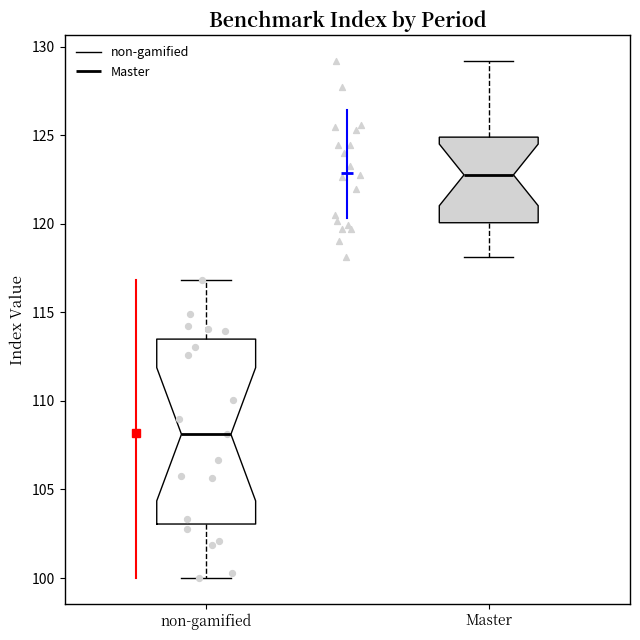

Reading left to right, transcribe this box plot: for each box, give where its median line is, the range the box spans, and where its two whiskers end, as read against the y-axis. The values are not printed on the chart, so give them approximately, as read against the axis.

non-gamified: median 108.0, box 103.0 to 113.5, whiskers 100.0 to 117.0
Master: median 123.0, box 120.0 to 125.0, whiskers 118.0 to 129.0